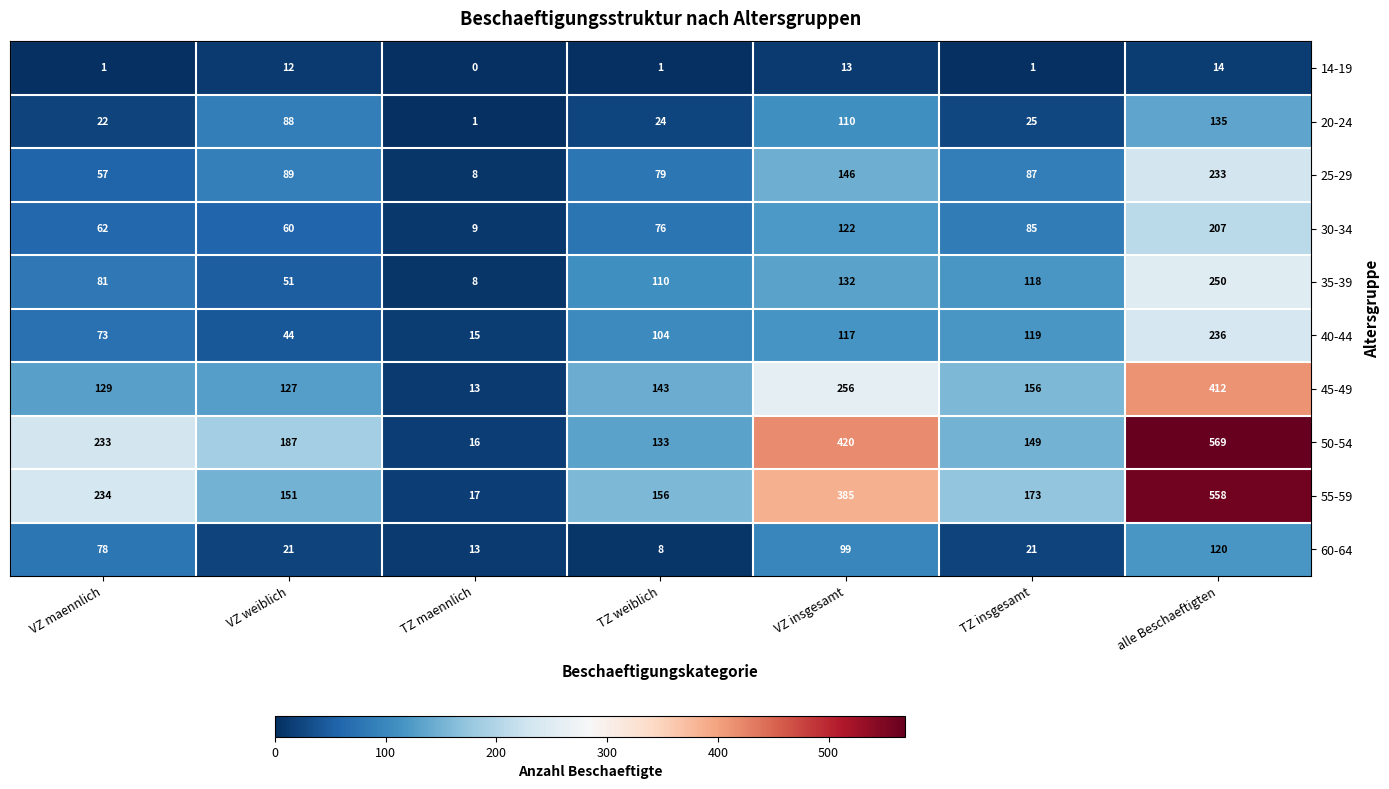

At which category does the chart reach its minimum across all series?

TZ maennlich